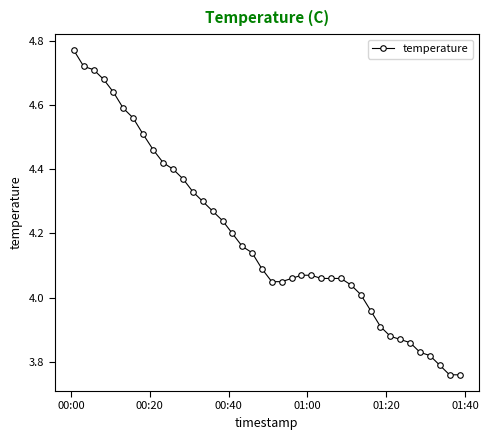

What is the difference between the maximum and minimum values?

1.0